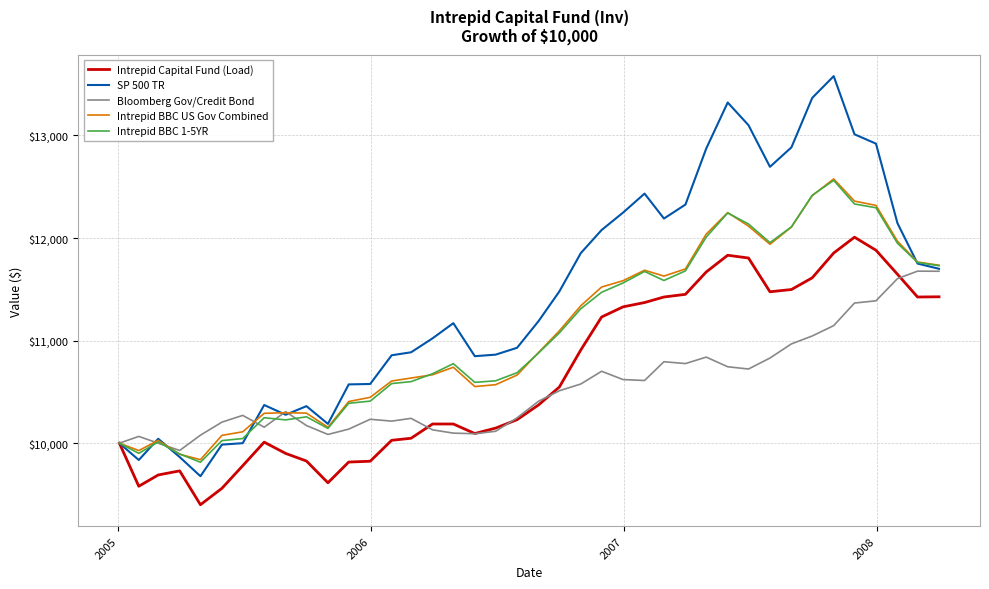

How many values in the Intrepid BBC 1-5YR series are below 10879?

20